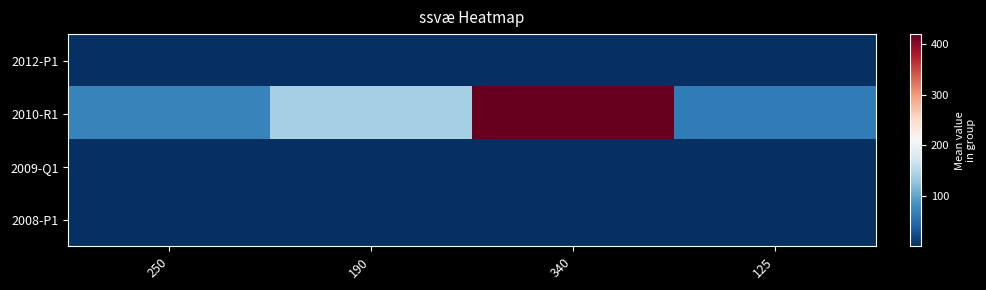

At which category does the chart reach its minimum across all series?

250